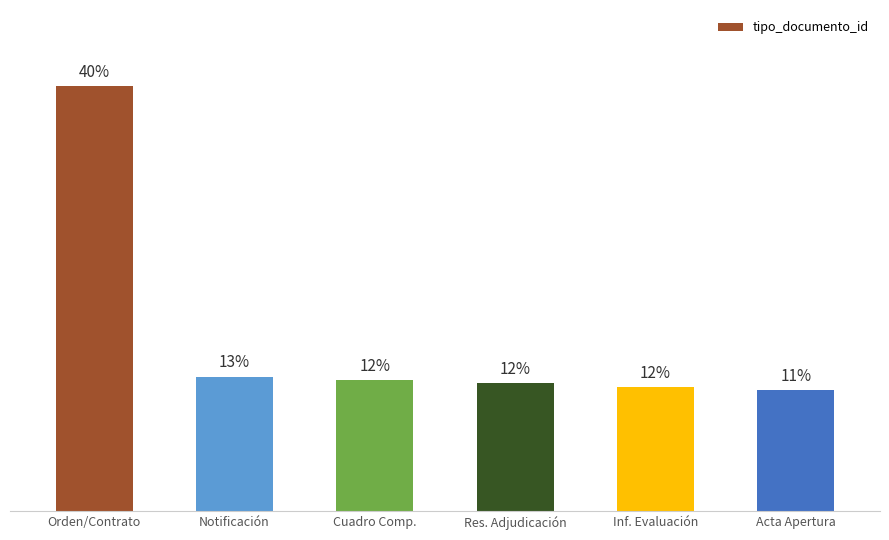

At which label does the data first exceed 12?

Orden/Contrato